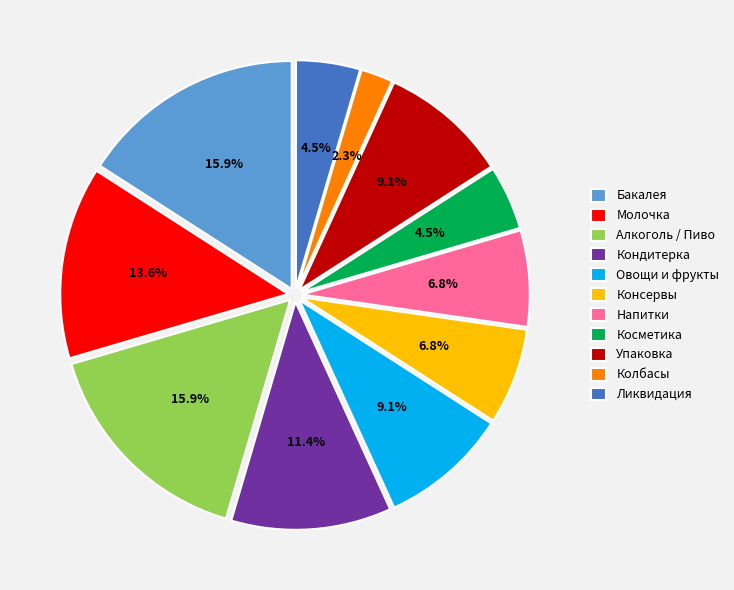

To the nearest percent, what is the difference between the largest and smallest slice percentages?

14%